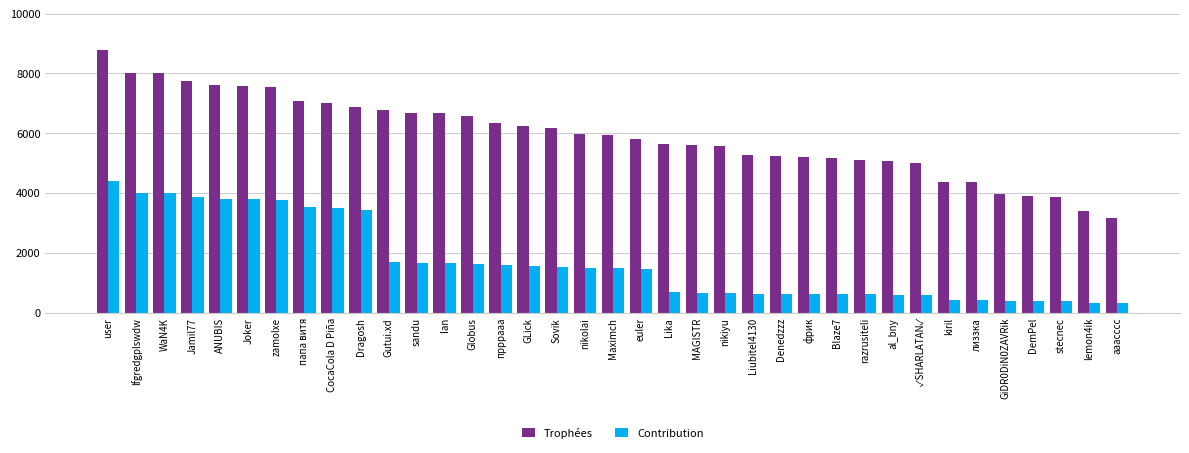

Does the chart contain any negative values?

No